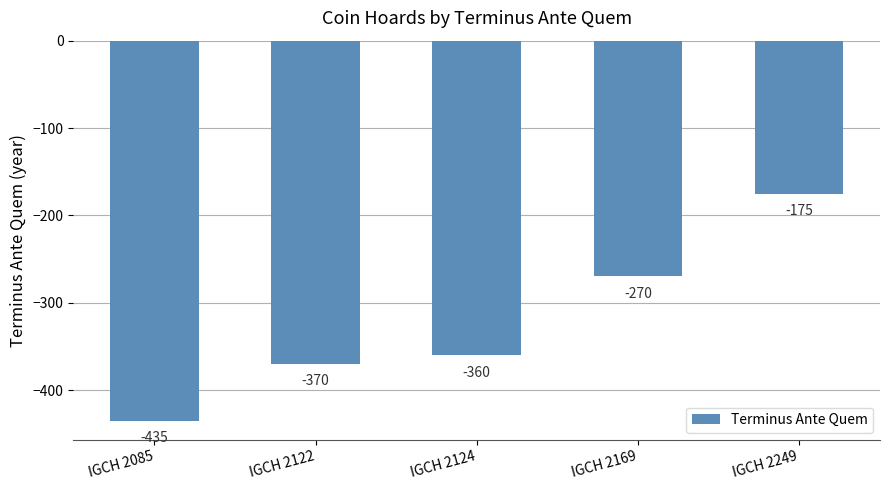

What is the average value?

-322